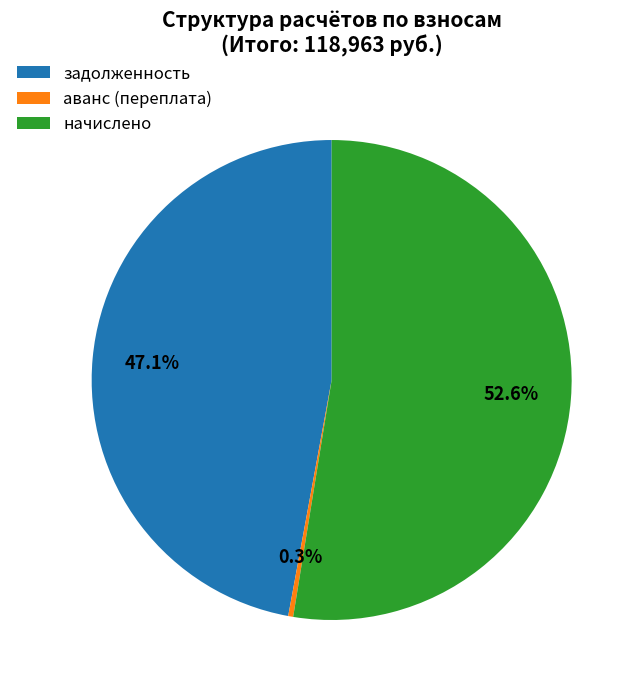

How many slices are in this pie chart?

3